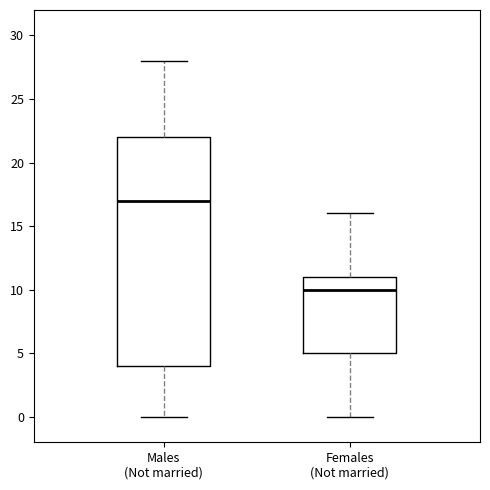

Which box has the lowest median line?

Females (Not married)